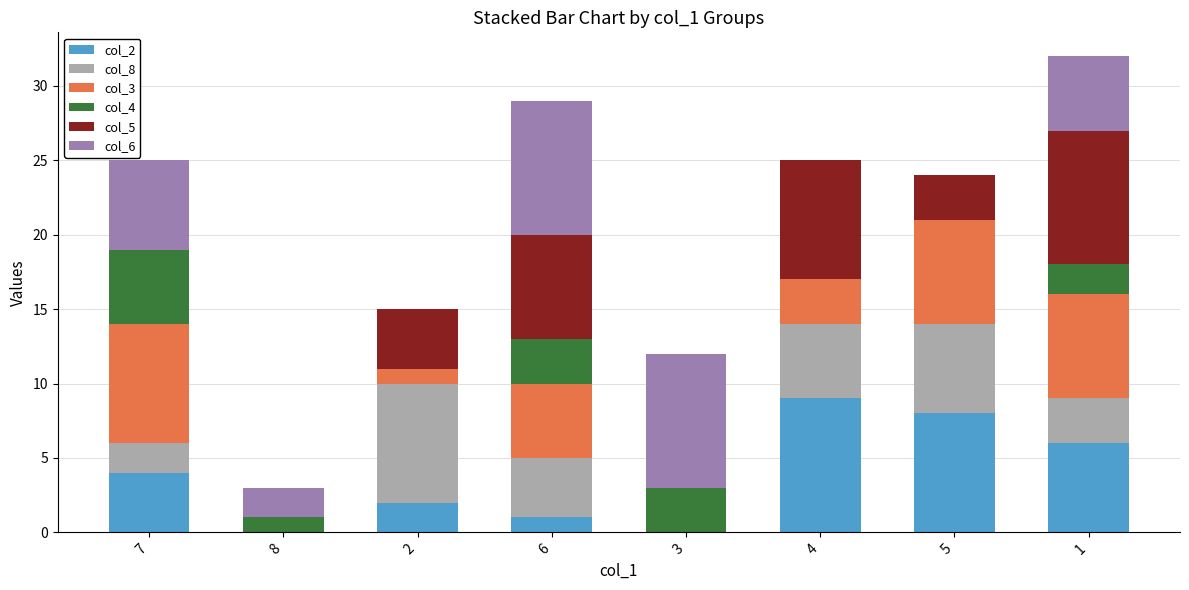

Are the bars grouped side by side (vs. stacked)?

No